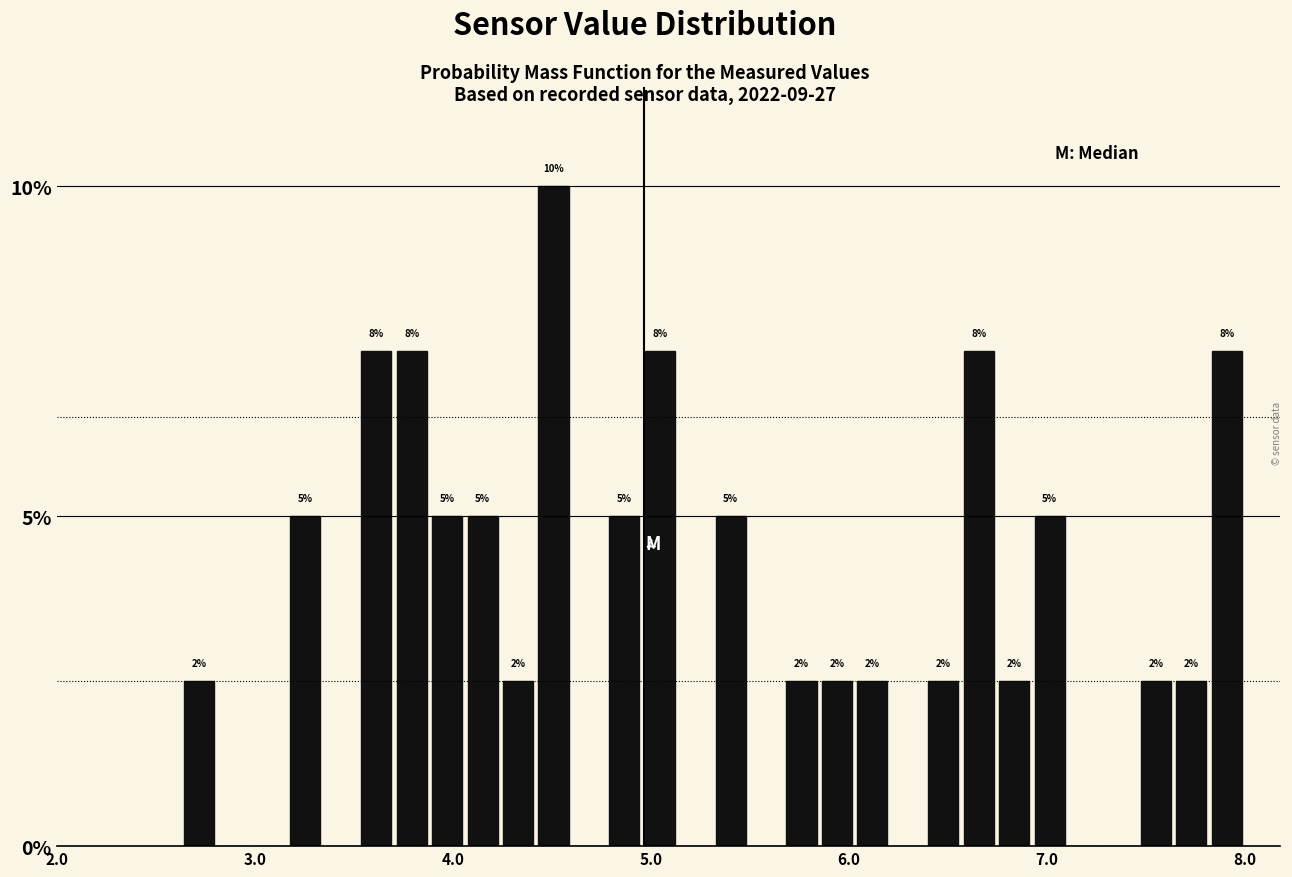

Around what value on the x-axis is the tallest bar? Give the approximate position of its centre, as read against the axis.

4.5